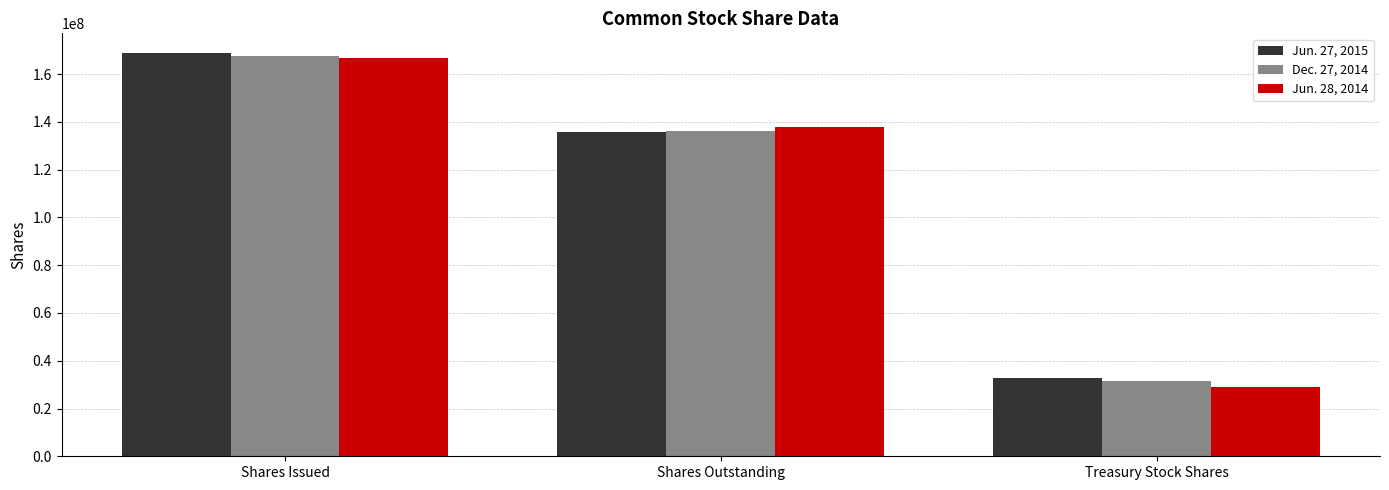

Which series changed the most between Shares Outstanding and Treasury Stock Shares?

Jun. 28, 2014